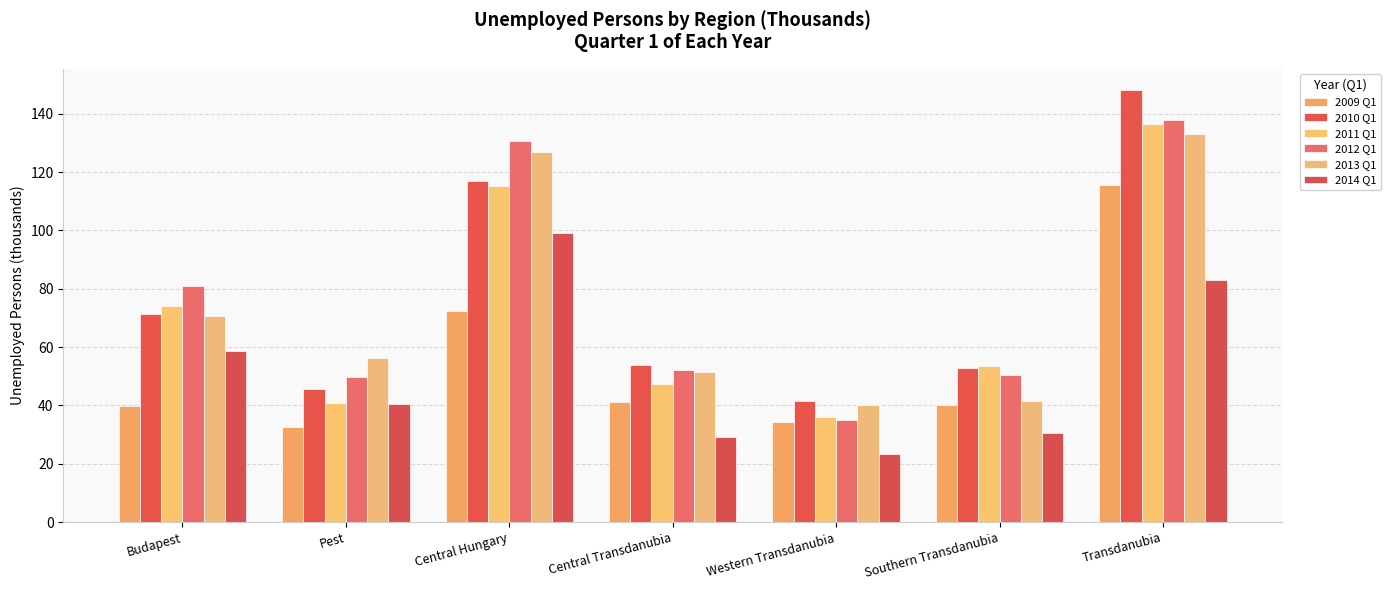

Reading left to right, extract all data points from this chart.

2009 Q1: 39.9	32.5	72.3	41.2	34.2	40.1	115.4
2010 Q1: 71.2	45.7	116.9	53.8	41.4	52.8	148.0
2011 Q1: 74.2	40.9	115.1	47.2	35.9	53.5	136.6
2012 Q1: 81.0	49.7	130.8	52.3	35.0	50.6	137.8
2013 Q1: 70.7	56.1	126.9	51.4	40.1	41.7	133.2
2014 Q1: 58.5	40.5	99.1	29.2	23.2	30.6	83.0